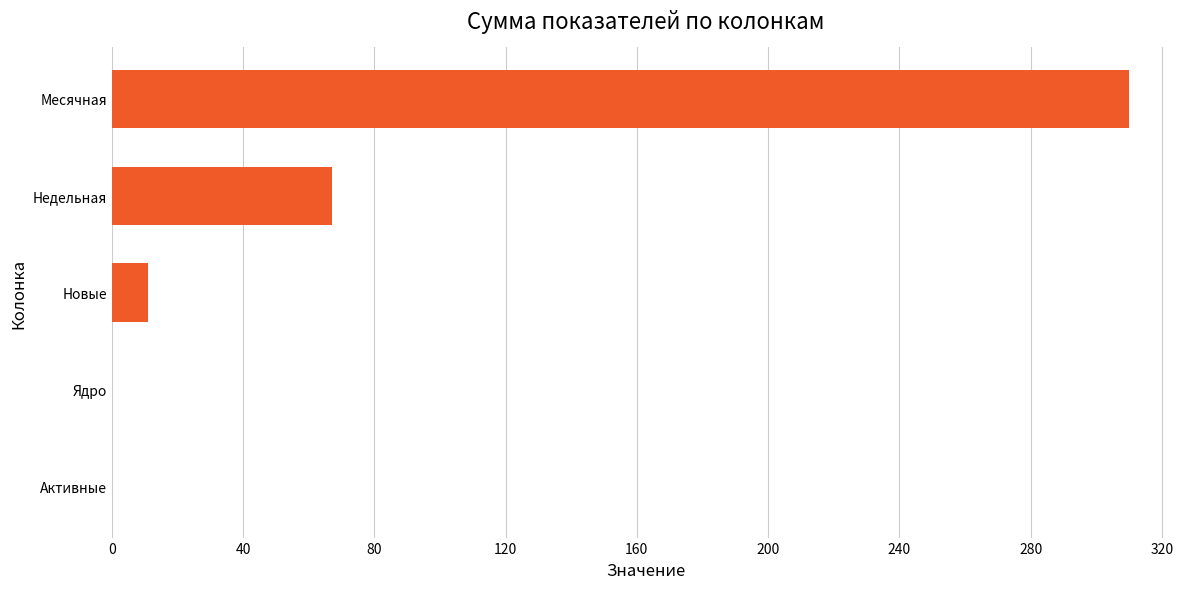

What is the change in value from Ядро to Месячная?

+310